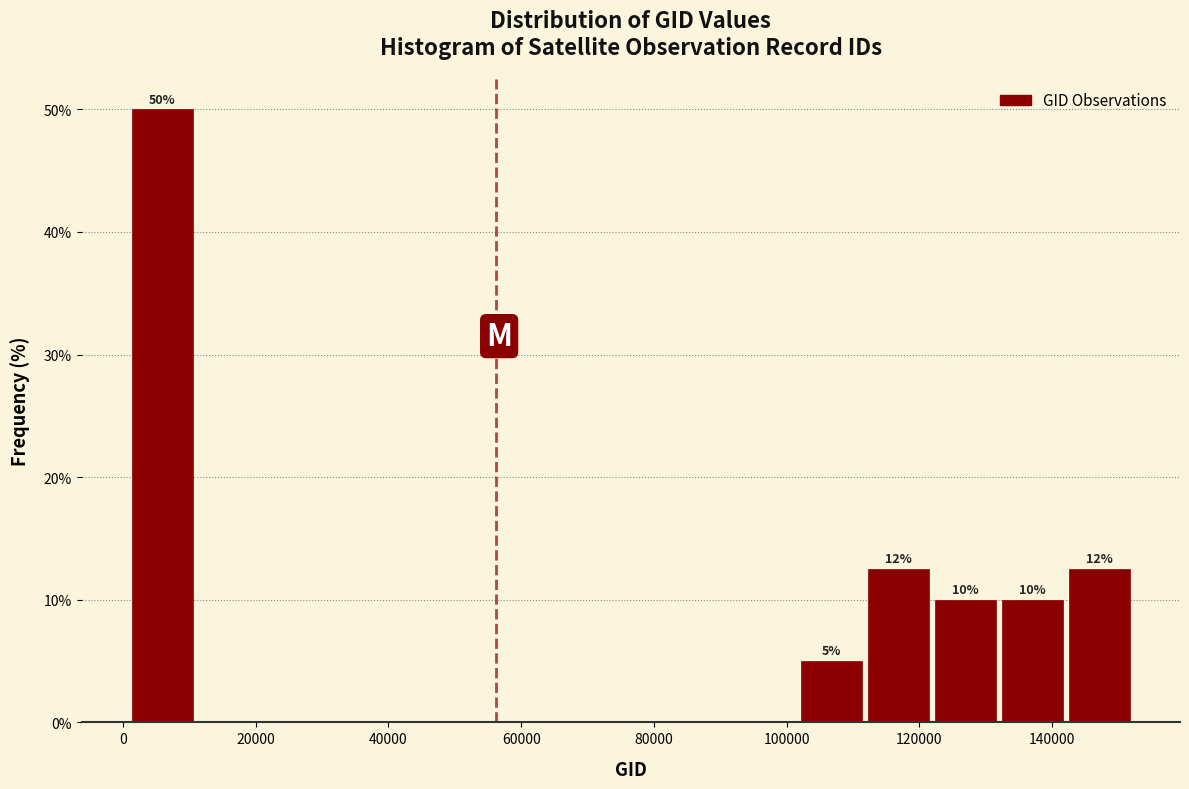

Which range on the x-axis has the tallest bar?

0 to 12000